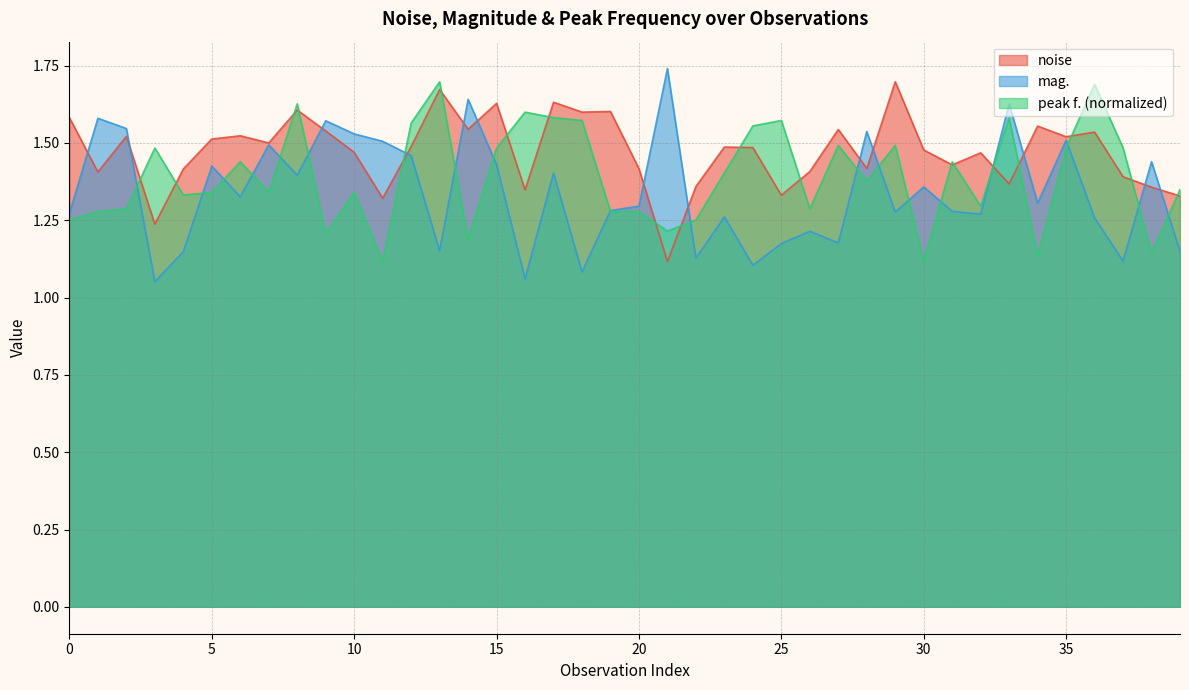

Which series has the largest total across all categories?

noise